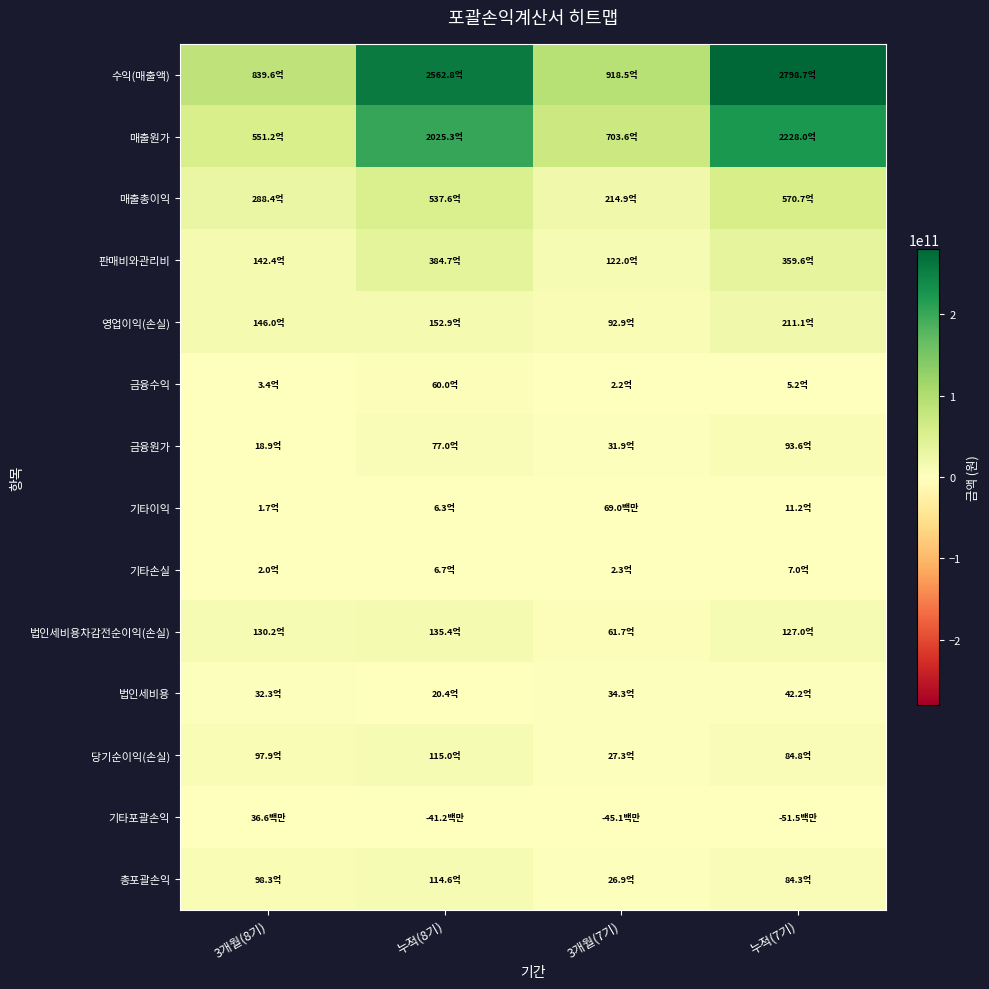

At 누적(8기), list the series in order from largest to smallest.

수익(매출액), 매출원가, 매출총이익, 판매비와관리비, 영업이익(손실), 법인세비용차감전순이익(손실), 당기순이익(손실), 총포괄손익, 금융원가, 금융수익, 법인세비용, 기타손실, 기타이익, 기타포괄손익